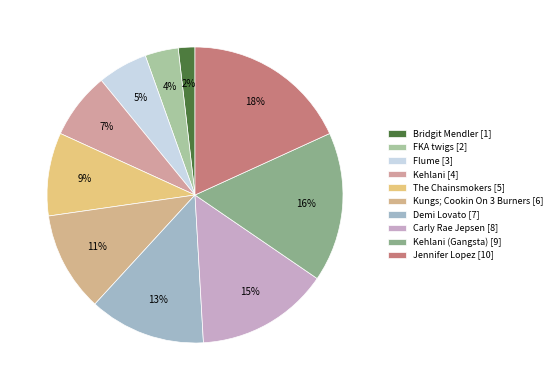

Is there any slice that represents more than half of the pie?

No